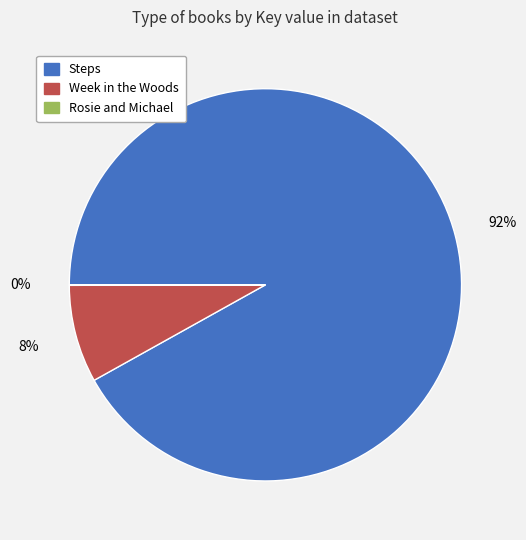

Is there any slice that represents more than half of the pie?

Yes